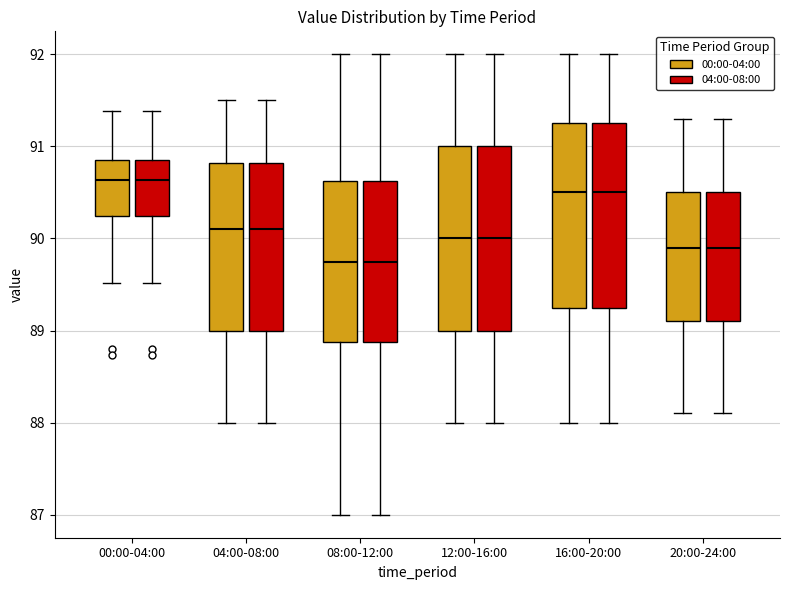

Reading left to right, transcribe this box plot: for each box, give where its median line is, the range the box spans, and where its two whiskers end, as read against the y-axis. The values are not printed on the chart, so give them approximately, as read against the axis.

00:00-04:00 (00:00-04:00): median 90.6, box 90.2 to 90.9, whiskers 89.5 to 91.4
00:00-04:00 (04:00-08:00): median 90.6, box 90.2 to 90.9, whiskers 89.5 to 91.4
04:00-08:00 (00:00-04:00): median 90.1, box 89.0 to 90.8, whiskers 88.0 to 91.5
04:00-08:00 (04:00-08:00): median 90.1, box 89.0 to 90.8, whiskers 88.0 to 91.5
08:00-12:00 (00:00-04:00): median 89.8, box 88.9 to 90.6, whiskers 87.0 to 92.0
08:00-12:00 (04:00-08:00): median 89.8, box 88.9 to 90.6, whiskers 87.0 to 92.0
12:00-16:00 (00:00-04:00): median 90.0, box 89.0 to 91.0, whiskers 88.0 to 92.0
12:00-16:00 (04:00-08:00): median 90.0, box 89.0 to 91.0, whiskers 88.0 to 92.0
16:00-20:00 (00:00-04:00): median 90.5, box 89.3 to 91.3, whiskers 88.0 to 92.0
16:00-20:00 (04:00-08:00): median 90.5, box 89.3 to 91.3, whiskers 88.0 to 92.0
20:00-24:00 (00:00-04:00): median 89.9, box 89.1 to 90.5, whiskers 88.1 to 91.3
20:00-24:00 (04:00-08:00): median 89.9, box 89.1 to 90.5, whiskers 88.1 to 91.3